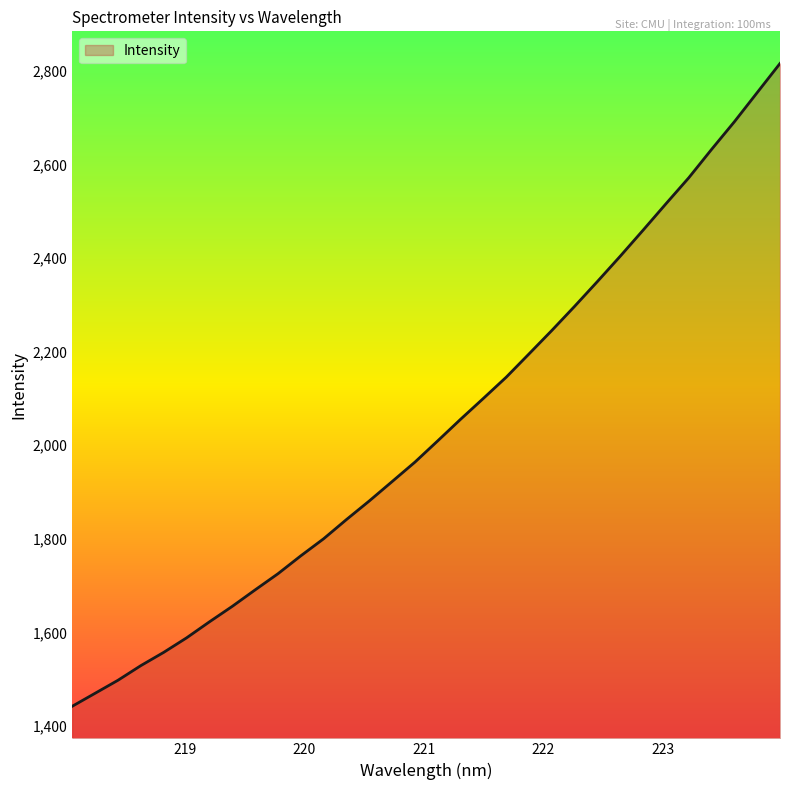

What is the minimum value shown in the chart?

1442.0